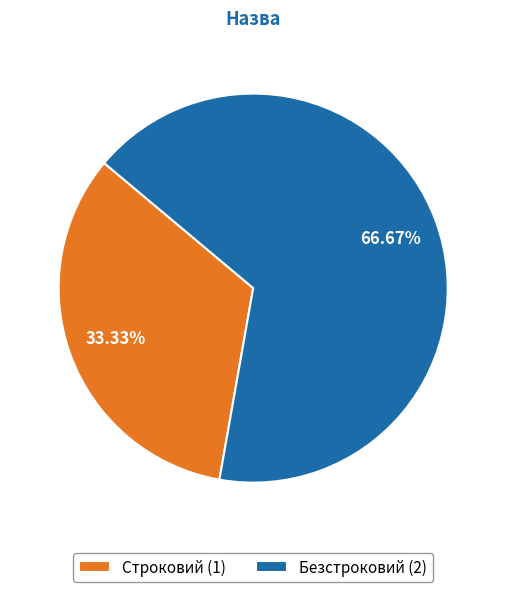

Rank the categories by value from highest to lowest.

Безстроковий, Строковий